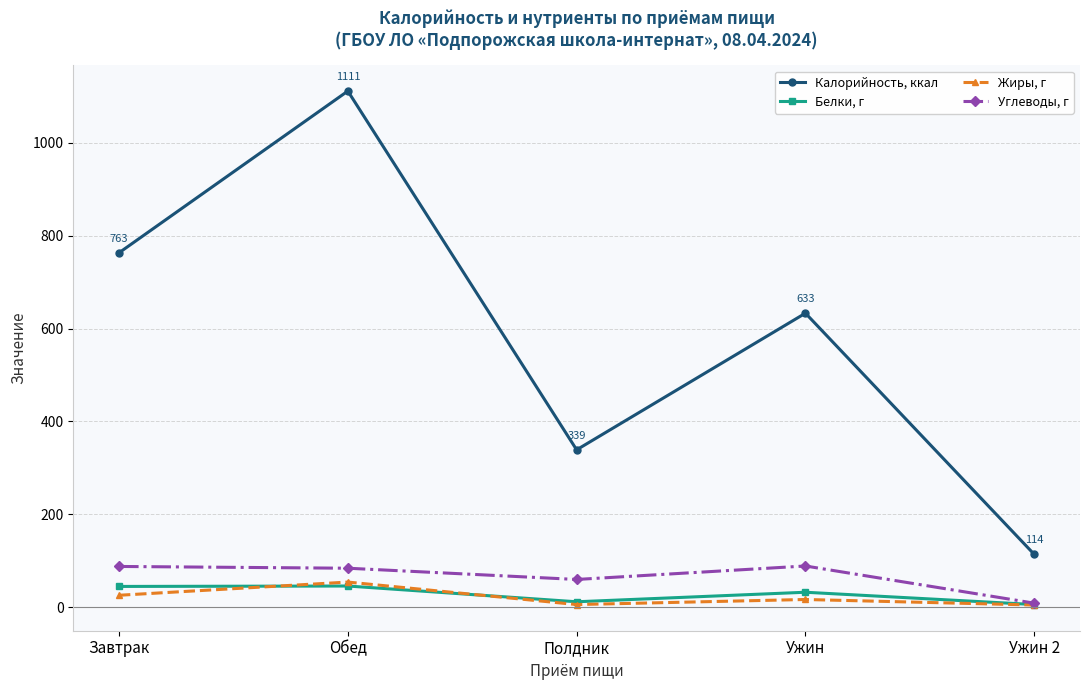

What is the approximate value of Углеводы, г at Завтрак?

88.0